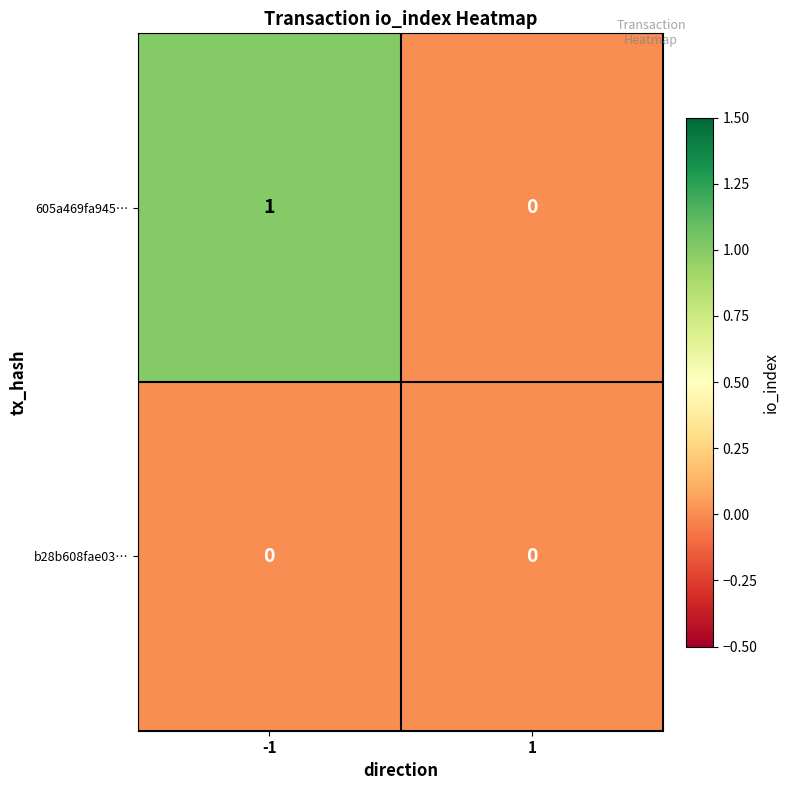

Rank the series by their average value, from highest to lowest.

605a469fa945…, b28b608fae03…